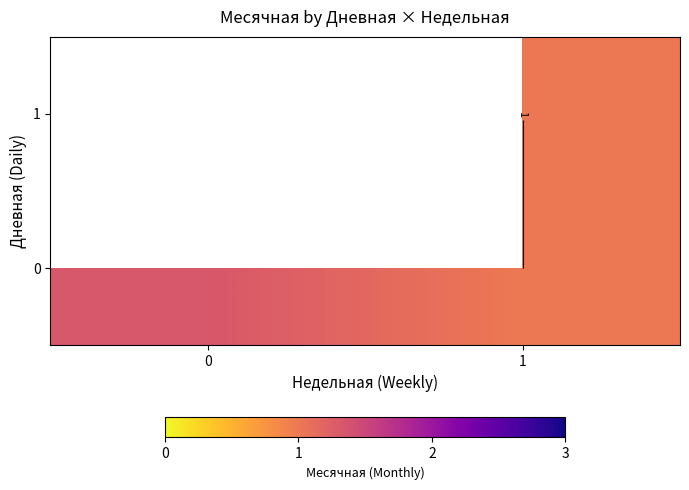

What is the difference between the maximum and minimum values in the 0 series?

0.3